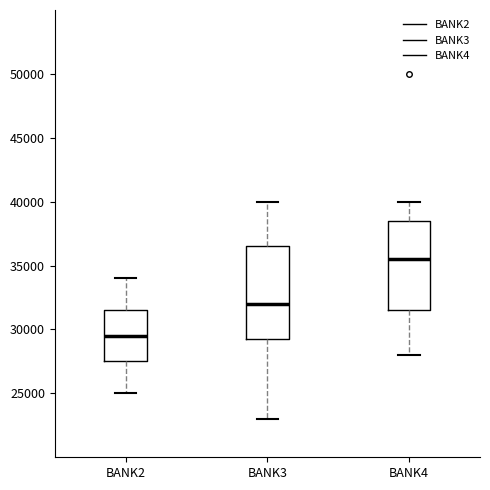

Reading left to right, read every box against the y-axis: the position of its median line, the range the box covers, and the ends of its whiskers. The values are not printed on the chart, so give them approximately, as read against the axis.

BANK2: median 29500, box 27500 to 31500, whiskers 25000 to 34000
BANK3: median 32000, box 29500 to 36500, whiskers 23000 to 40000
BANK4: median 35500, box 31500 to 38500, whiskers 28000 to 40000